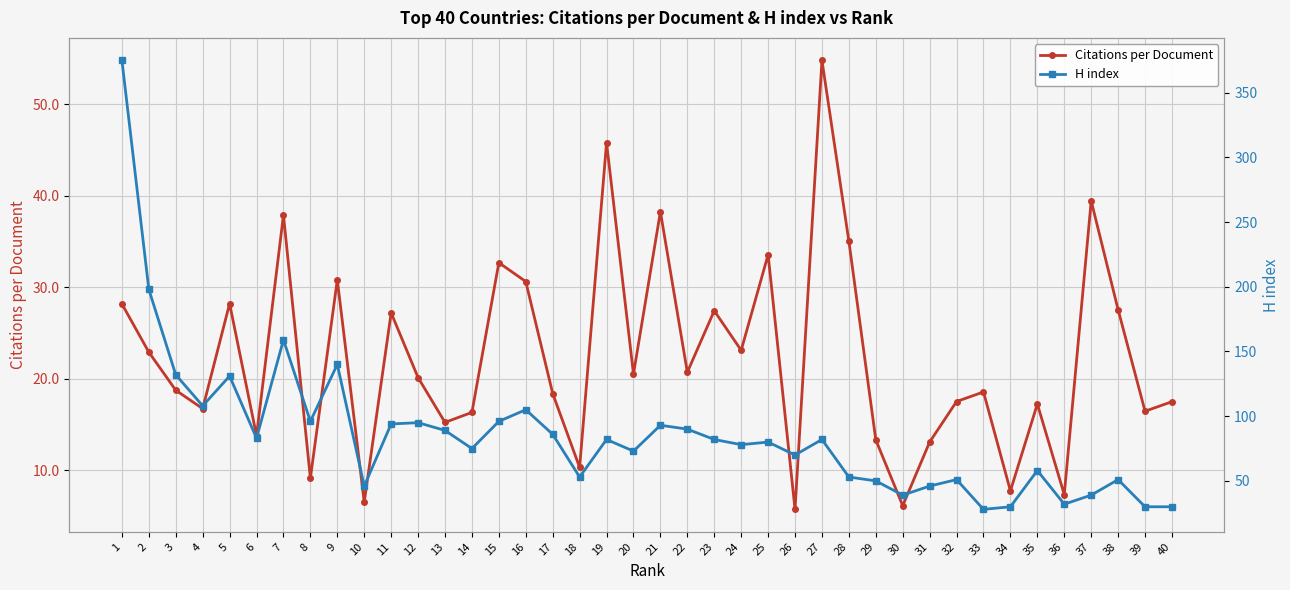

What is the lowest value of the Citations per Document series?

5.7